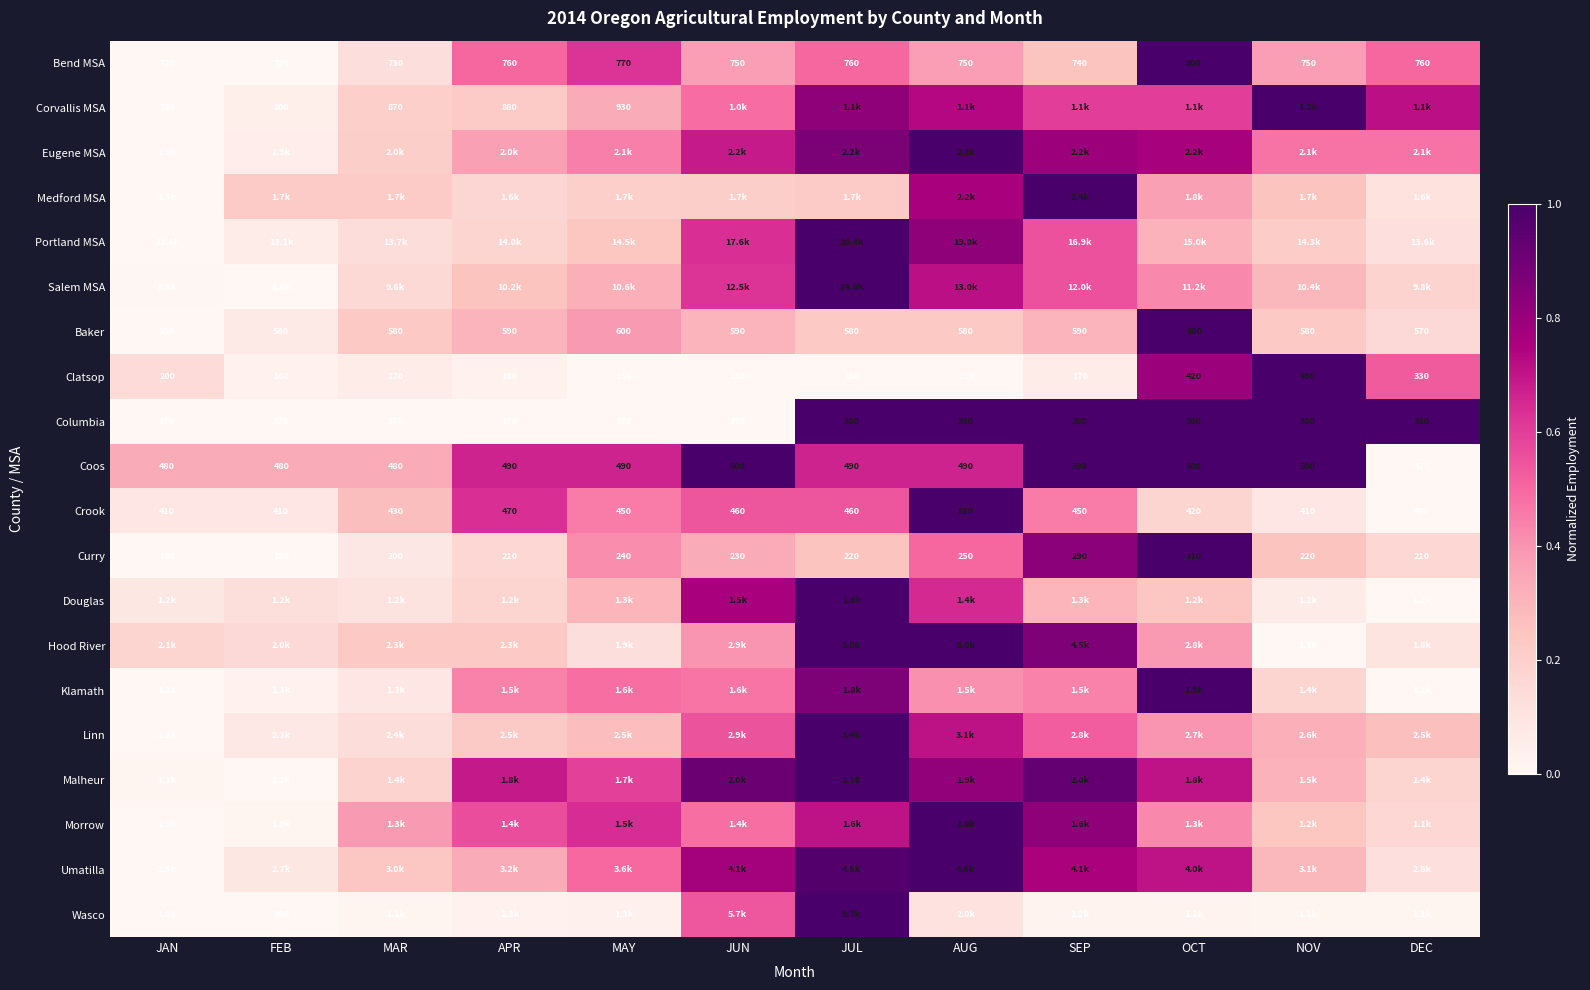

At which label does Crook first exceed 450?

APR